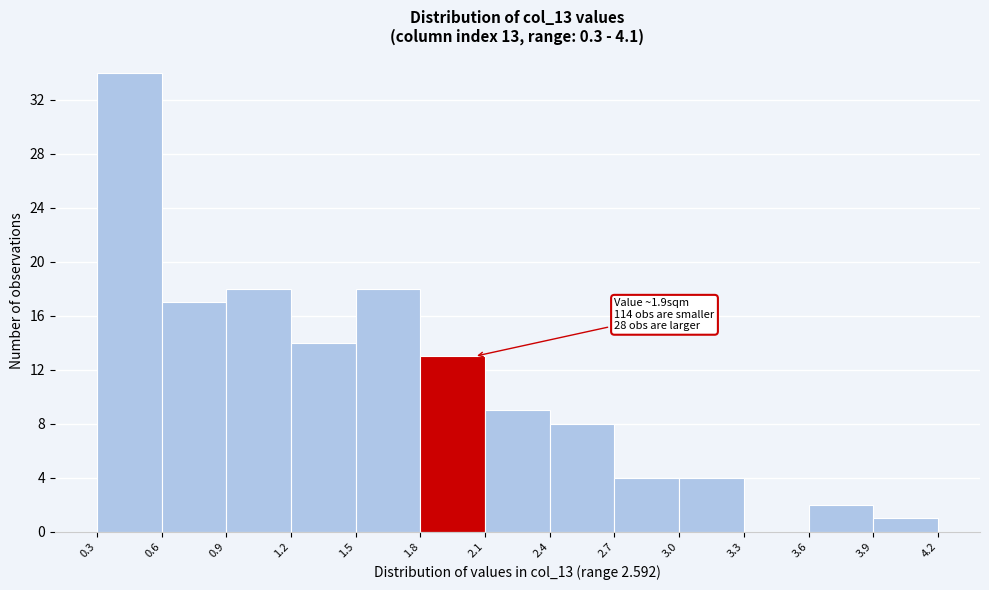

Which range on the x-axis has the tallest bar?

0.3 to 0.6